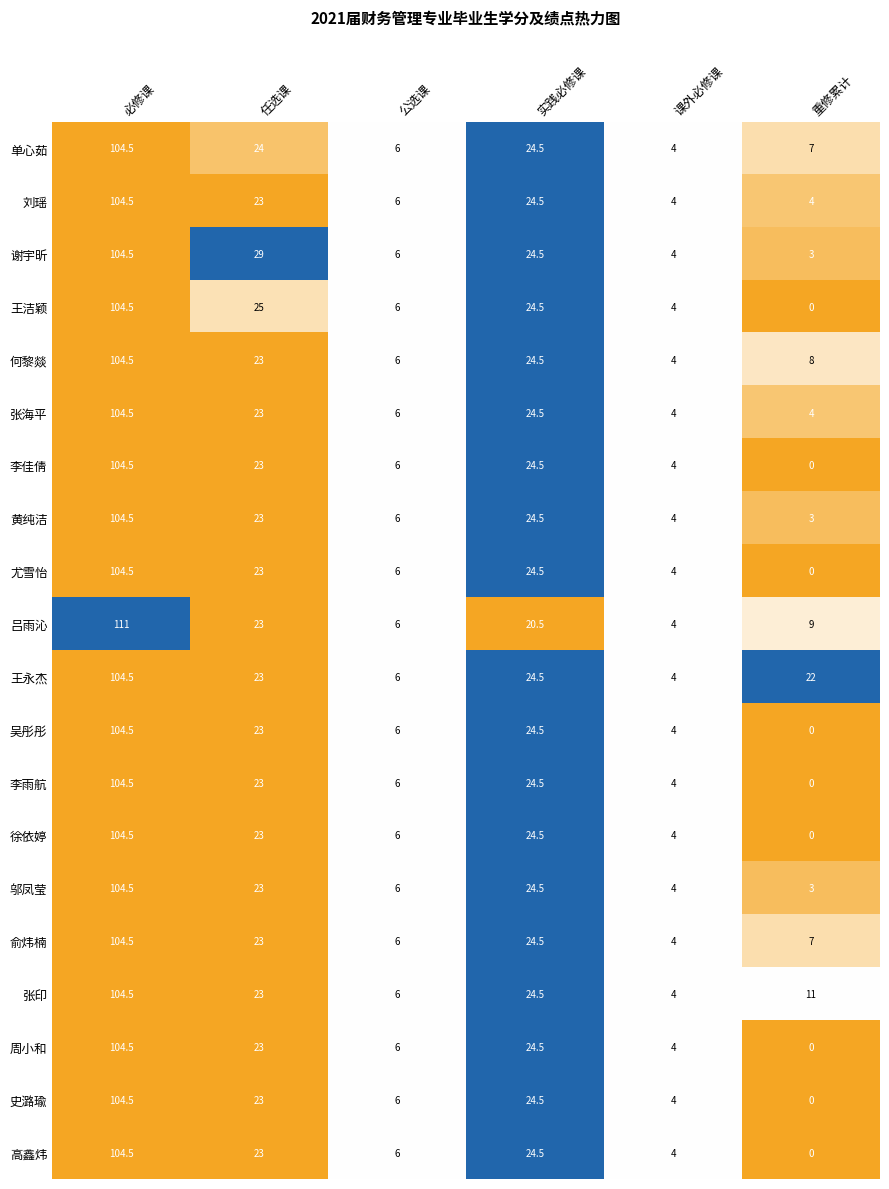

True or false: 俞炜楠 has a value of 104.5 at 必修课.

True